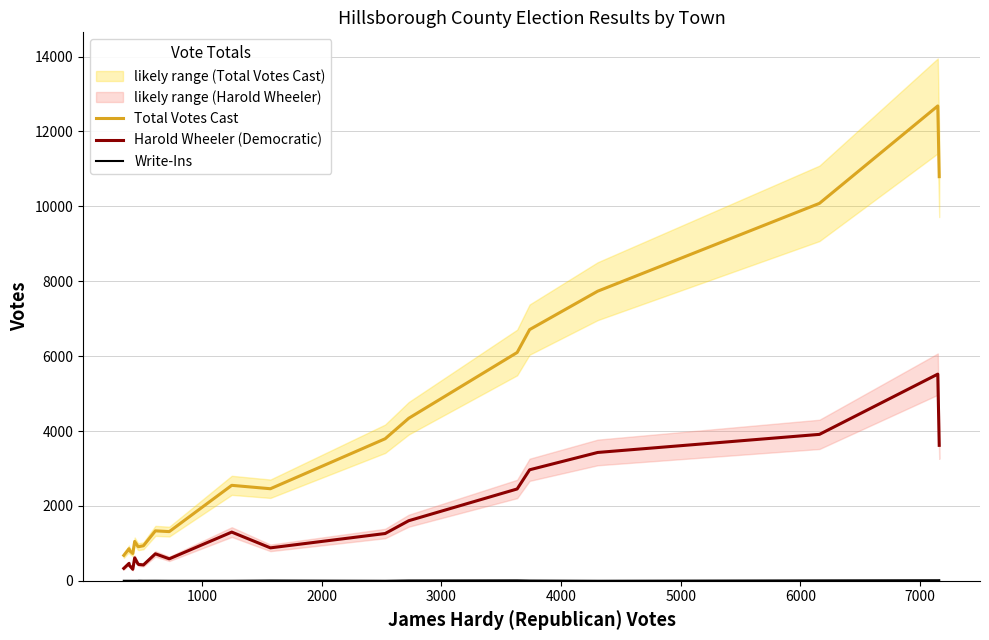

Reading left to right, transcribe all the data shown in this chart.

Total Votes Cast: 678	856	812	729	1050	917	910	935	1333	1313	2549	2458	3793	4340	6097	6708	7734	10080	12682	10793
Harold Wheeler (Democratic): 331	465	420	307	612	452	436	423	720	586	1300	879	1262	1604	2452	2964	3427	3910	5519	3617
Write-Ins: 0	0	0	0	0	0	3	1	2	0	0	7	0	8	11	6	0	10	14	15